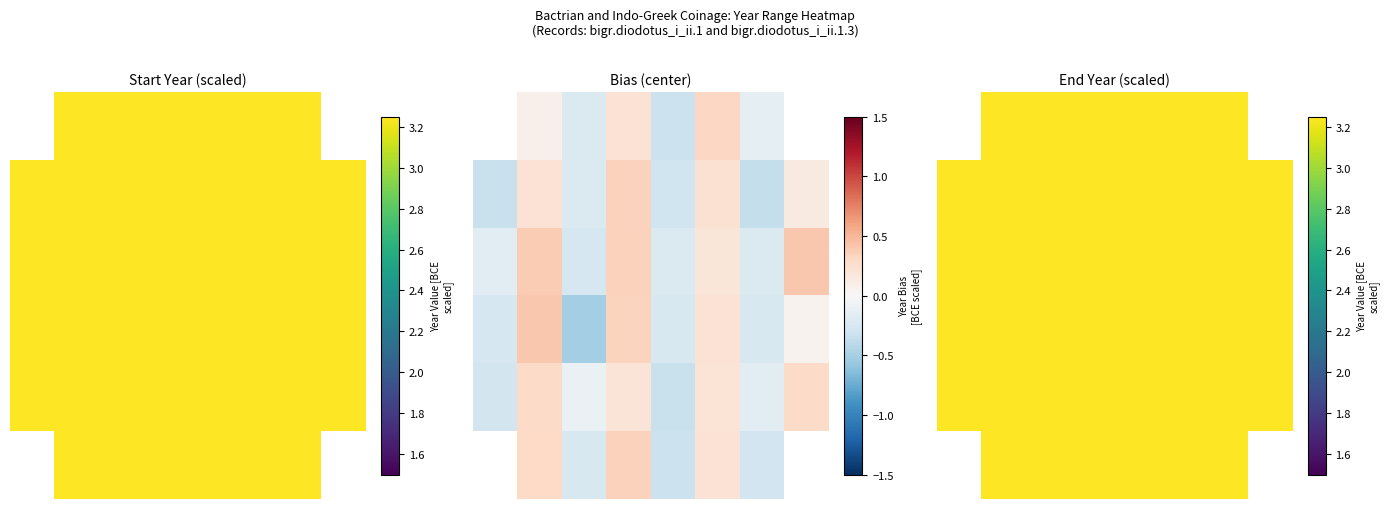

At which category is the sum across all series the highest?

6